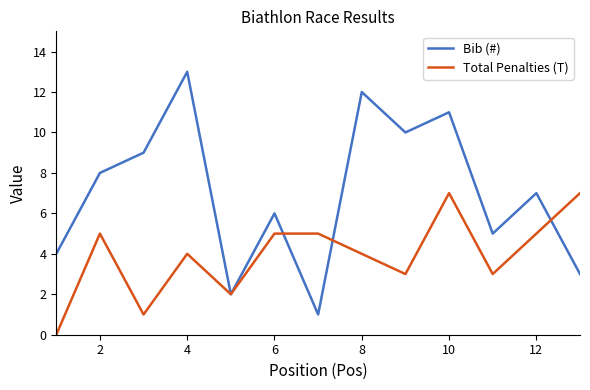

What are all the series names shown in the legend?

Bib (#), Total Penalties (T)